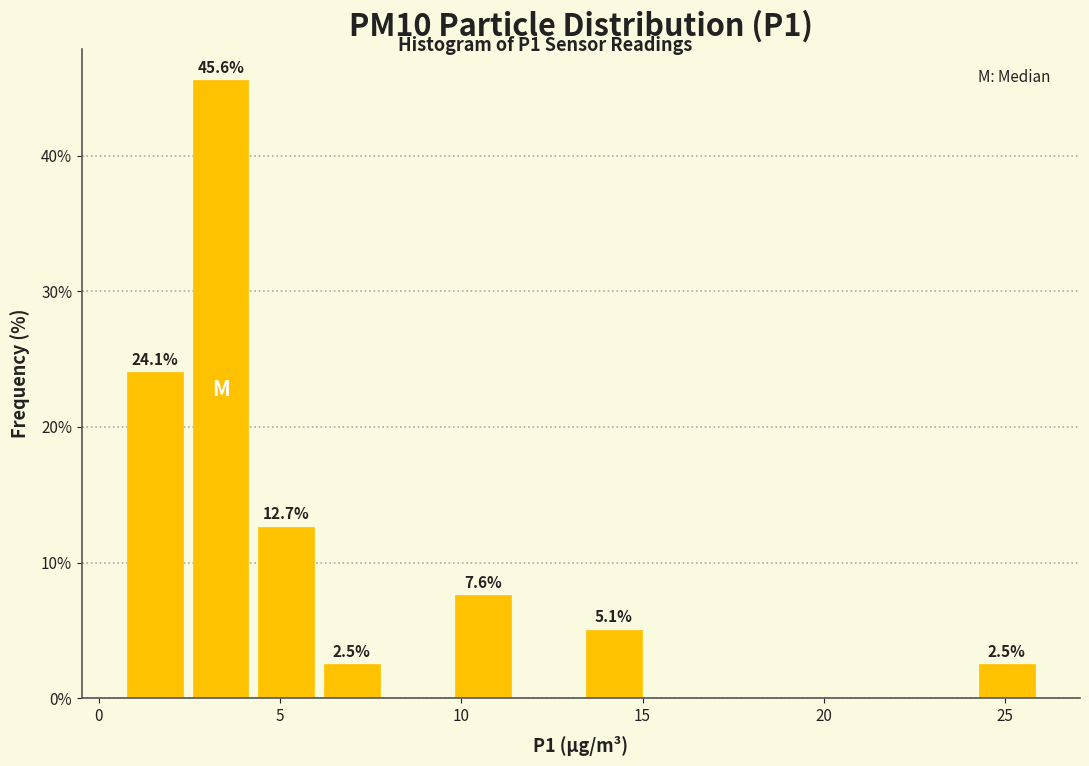

Around what value on the x-axis is the tallest bar? Give the approximate position of its centre, as read against the axis.

3.5